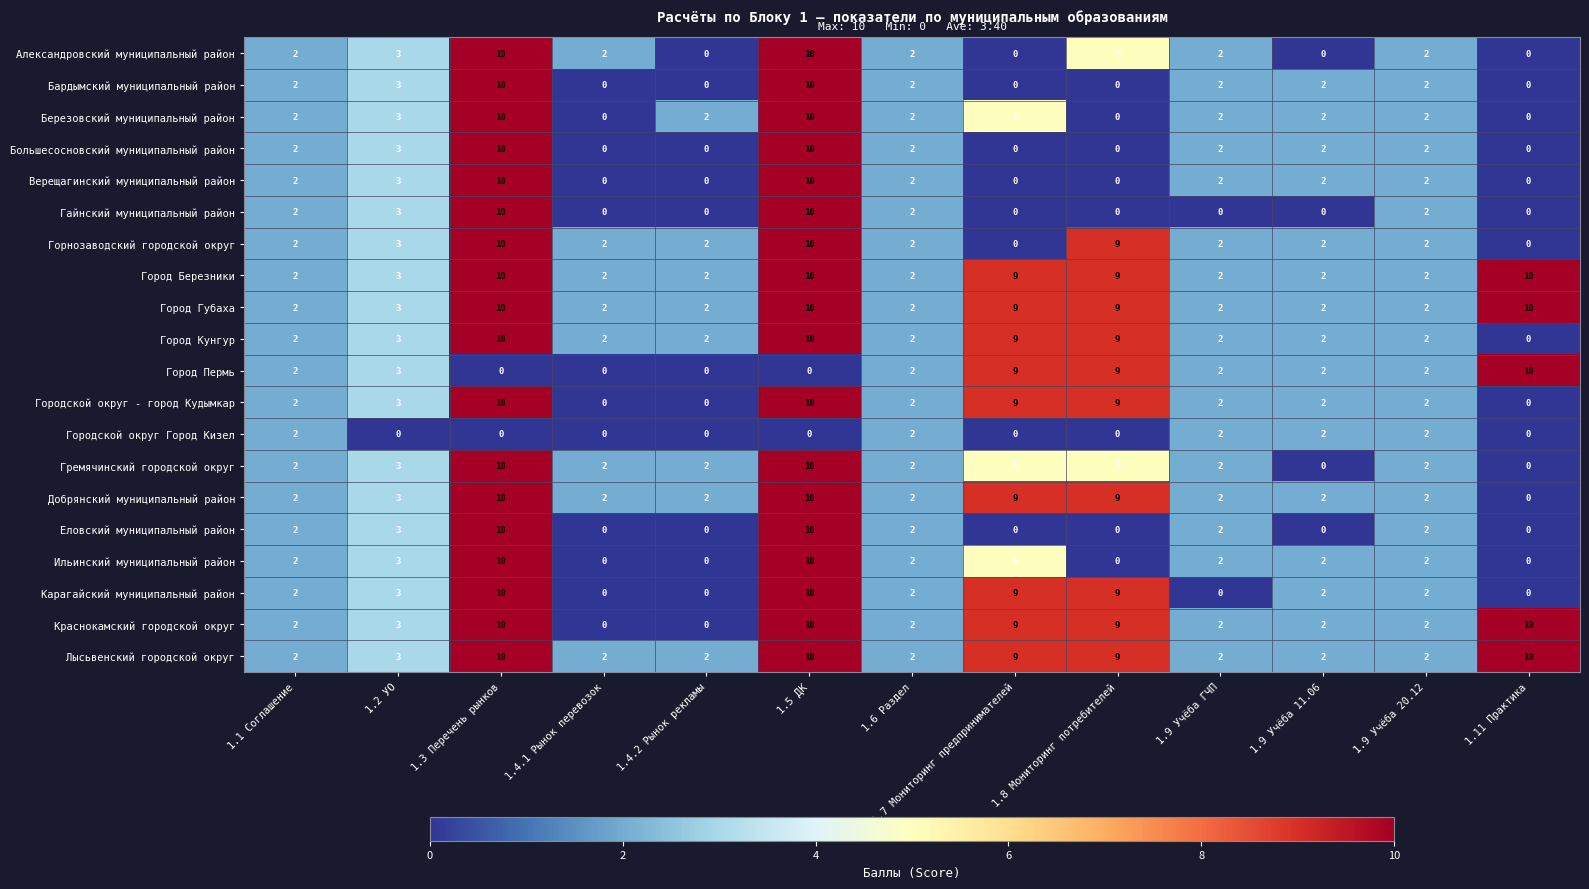

Is the value of Бардымский муниципальный район at 1.1 Соглашение greater than the value of Краснокамский городской округ at 1.11 Практика?

No